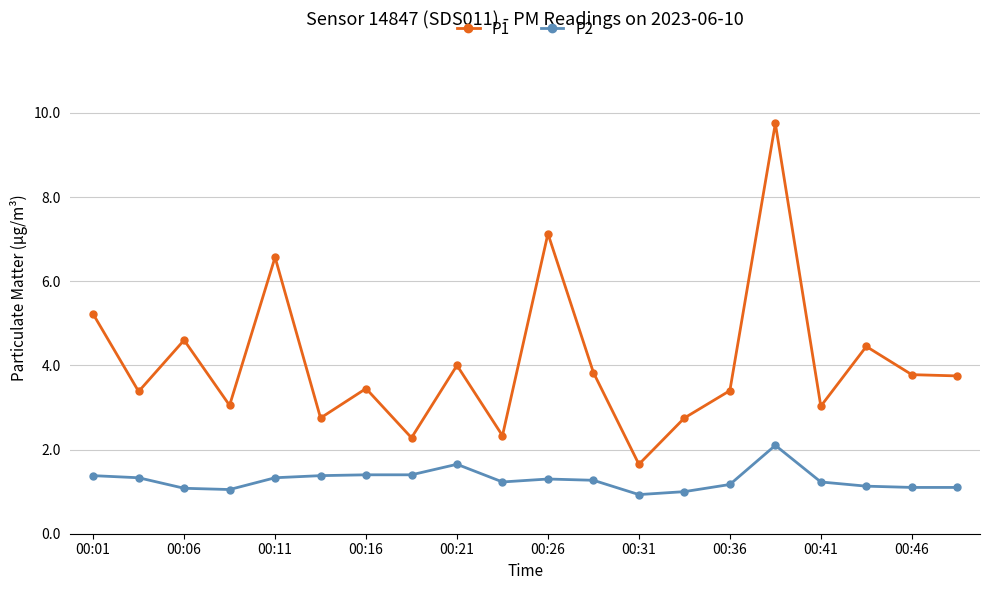

Which series has the largest total across all categories?

P1